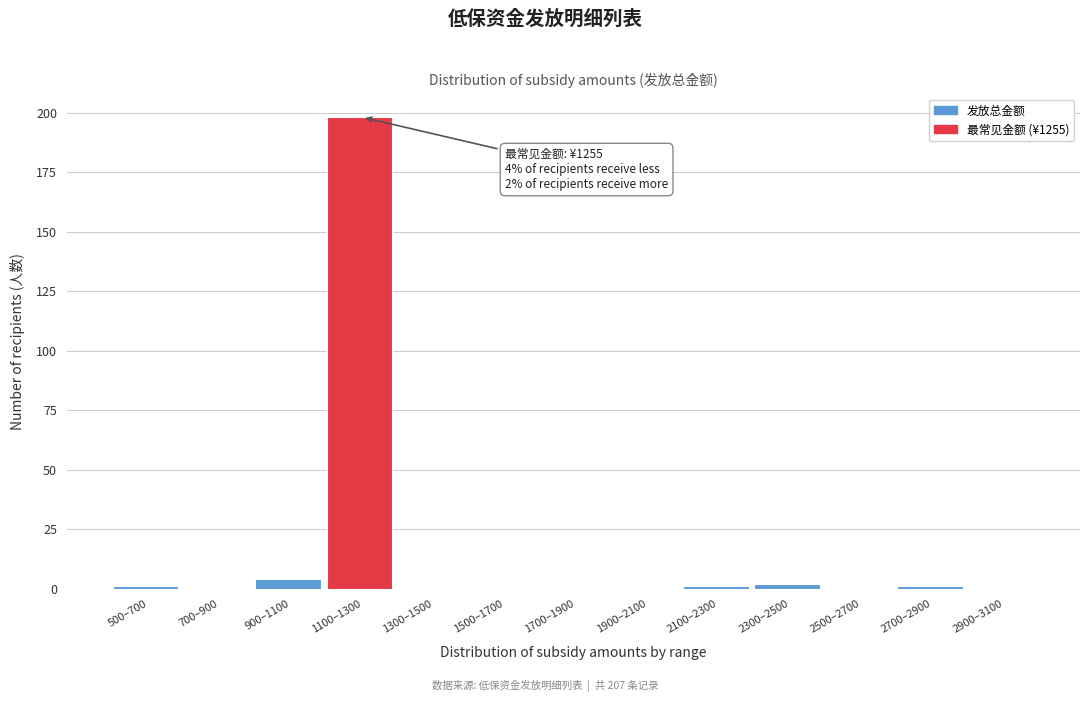

Reading left to right, list all the values displayed in this chart.

500–700=1	700–900=0	900–1100=4	1100–1300=198	1300–1500=0	1500–1700=0	1700–1900=0	1900–2100=0	2100–2300=1	2300–2500=2	2500–2700=0	2700–2900=1	2900–3100=0